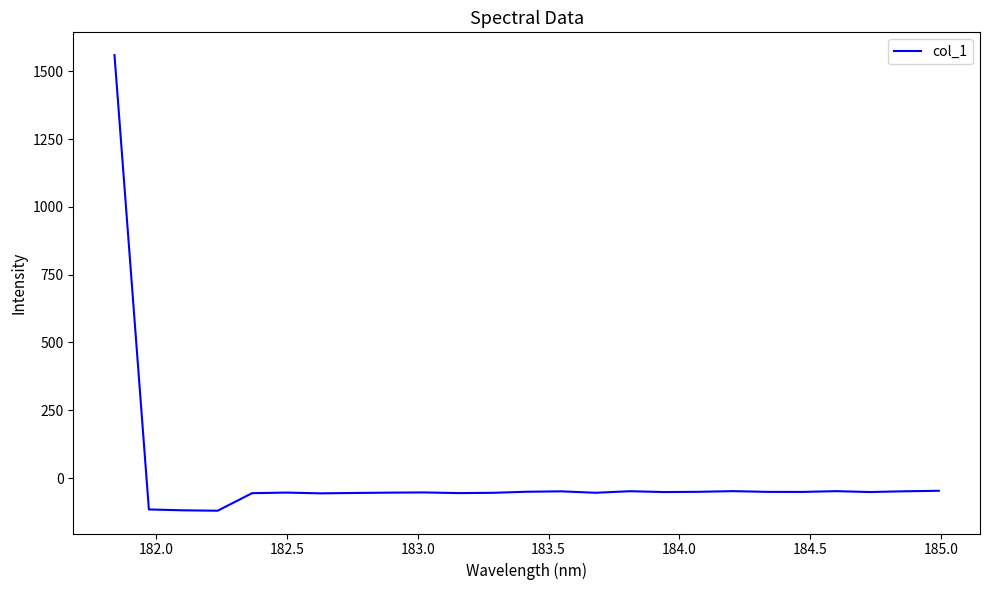

What is the difference between the maximum and minimum values?

1680.0